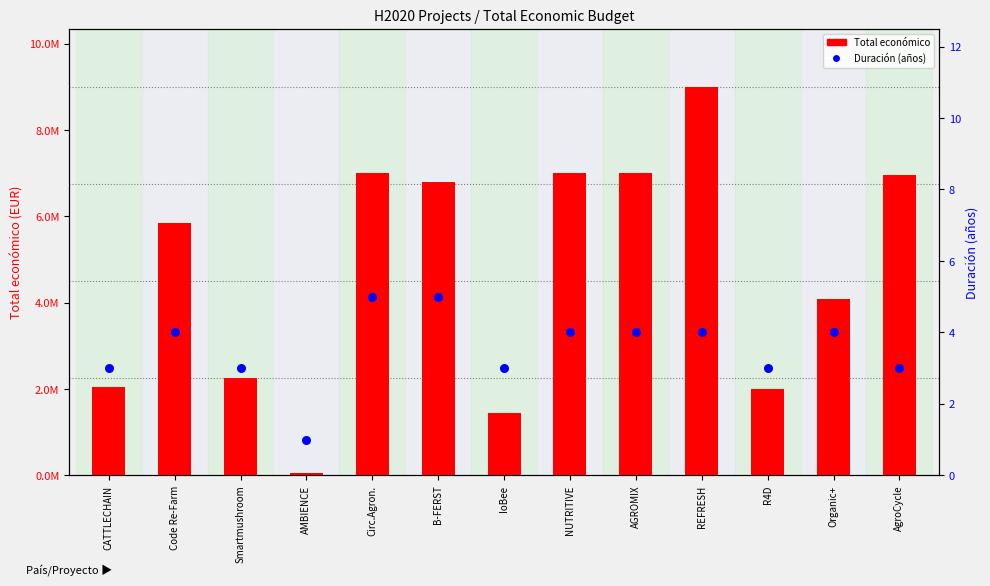

Which series contains the highest Y value?

Total económico